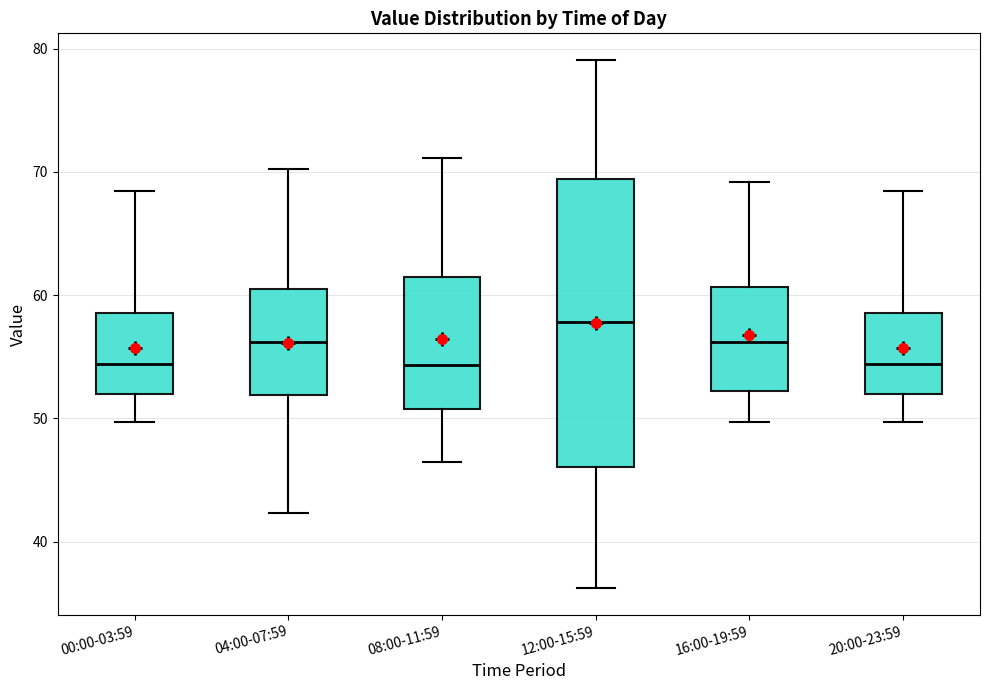

Reading left to right, read every box against the y-axis: the position of its median line, the range the box covers, and the ends of its whiskers. The values are not printed on the chart, so give them approximately, as read against the axis.

00:00-03:59: median 54, box 52 to 59, whiskers 50 to 68
04:00-07:59: median 56, box 52 to 61, whiskers 42 to 70
08:00-11:59: median 54, box 51 to 62, whiskers 47 to 71
12:00-15:59: median 58, box 46 to 69, whiskers 36 to 79
16:00-19:59: median 56, box 52 to 61, whiskers 50 to 69
20:00-23:59: median 54, box 52 to 59, whiskers 50 to 68